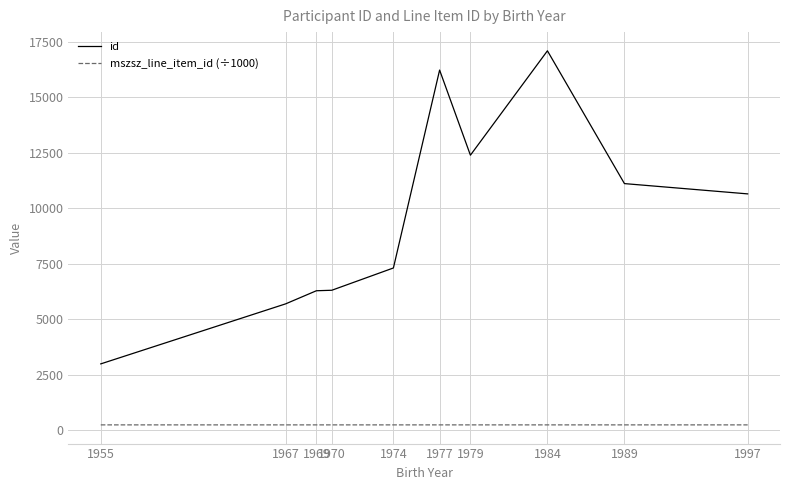

True or false: id has a value of 3455.4 at 1997.

False